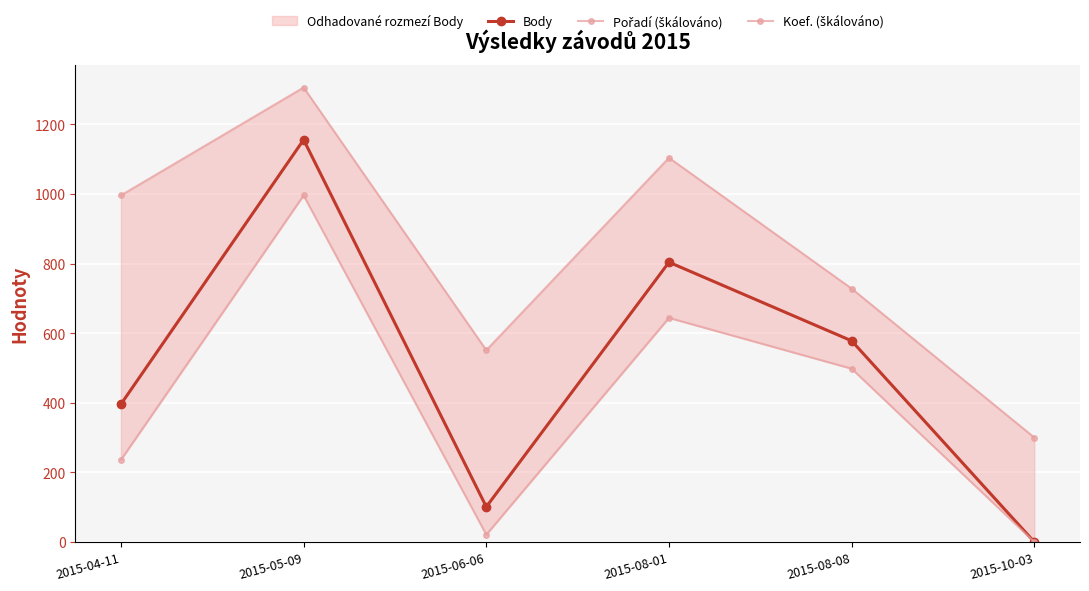

True or false: Pořadí (škálováno) has more than 1 interior local peaks.

True